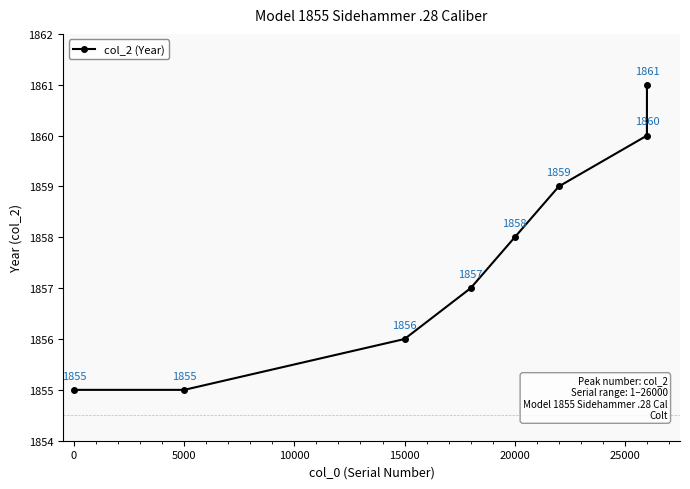

What is the value of the 4th point from the left?

1857